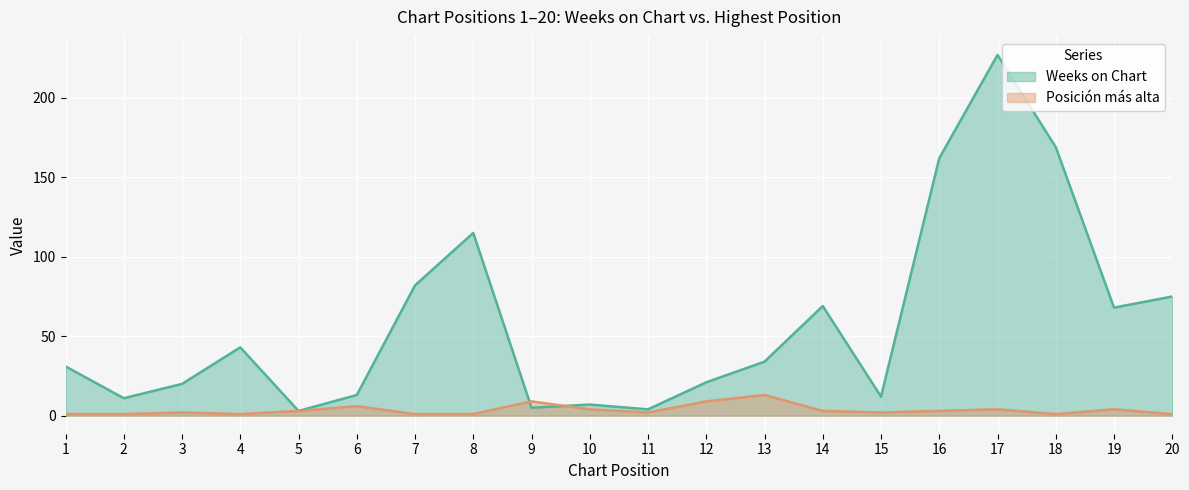

What is the difference between the Weeks on Chart values at 5 and 15?

9